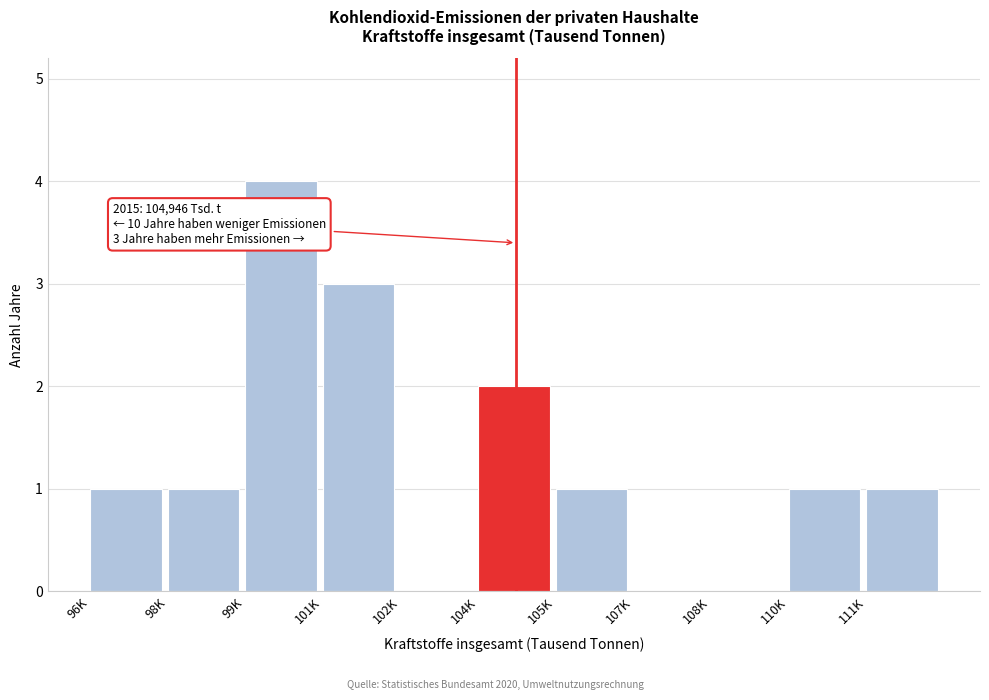

Reading right to left, list all the values displayed in this chart.

111K=1	110K=1	108K=0	107K=0	105K=1	104K=2	102K=0	101K=3	99K=4	98K=1	96K=1